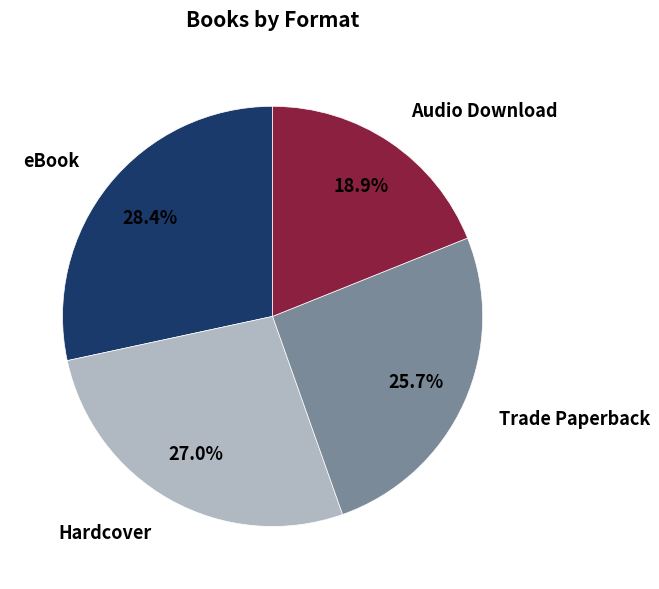

Which slice is the largest?

eBook